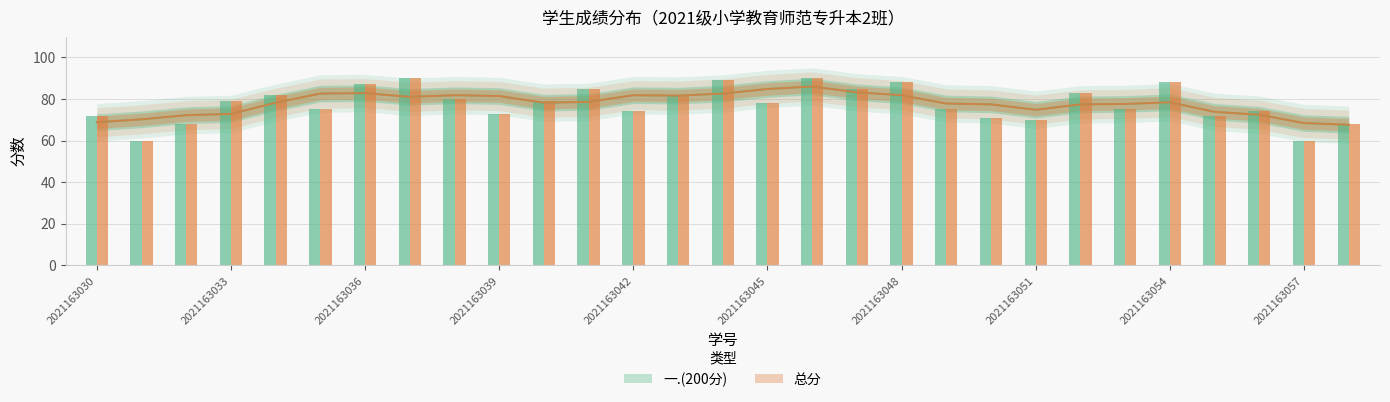

Rank the series at 2021163052 from lowest to highest value.

一.(200分), 总分